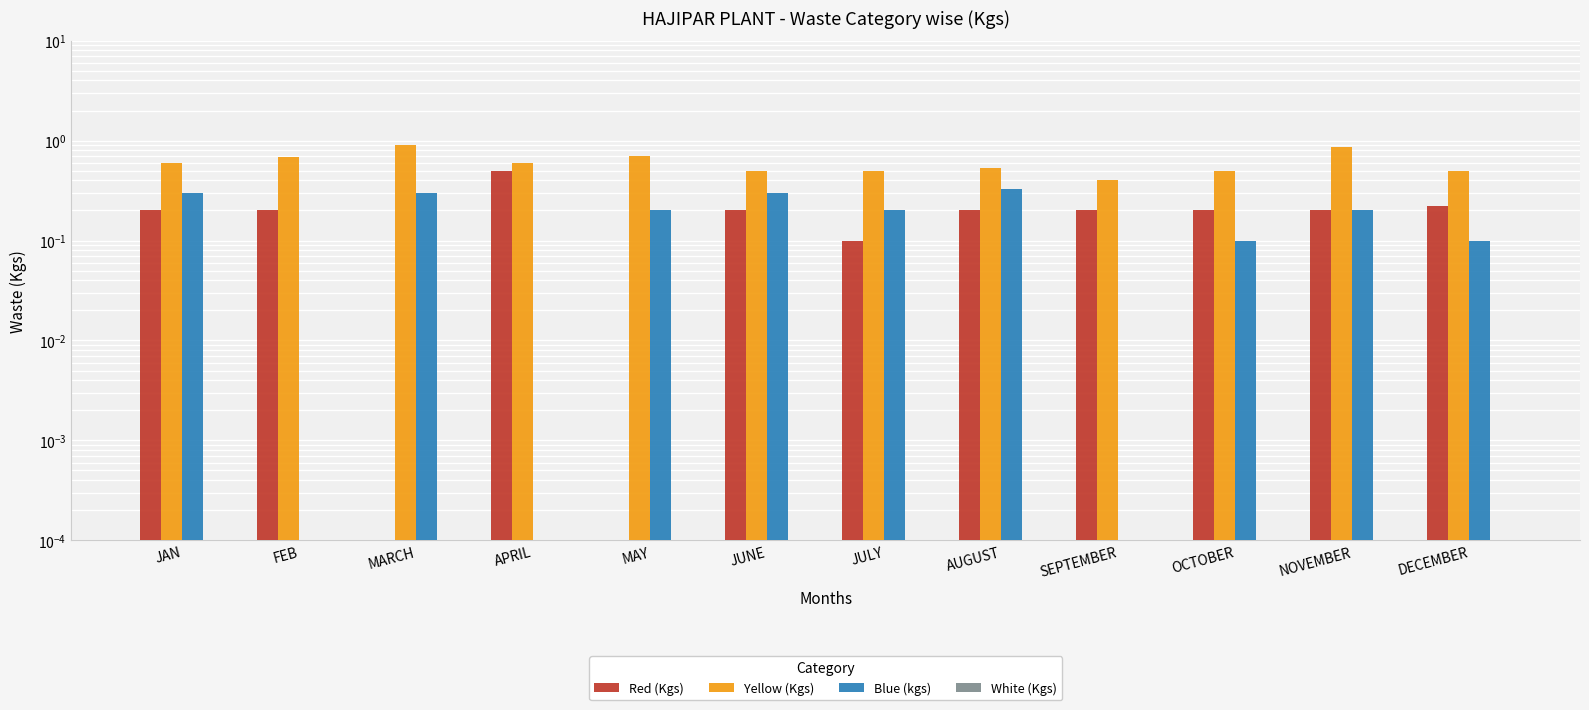

List the labels in order of Yellow (Kgs) value, largest first.

MARCH, NOVEMBER, MAY, FEB, JAN, APRIL, AUGUST, JUNE, JULY, OCTOBER, DECEMBER, SEPTEMBER